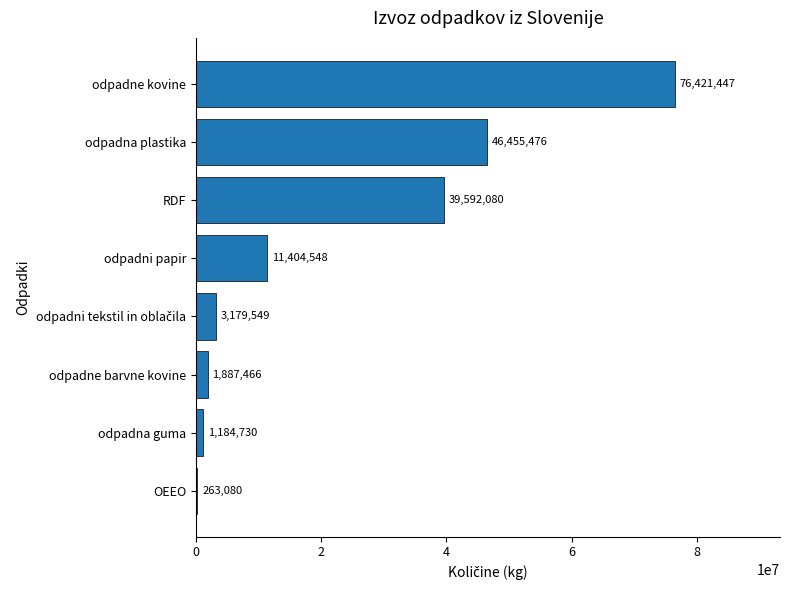

Which label corresponds to the largest value in the chart?

odpadne kovine